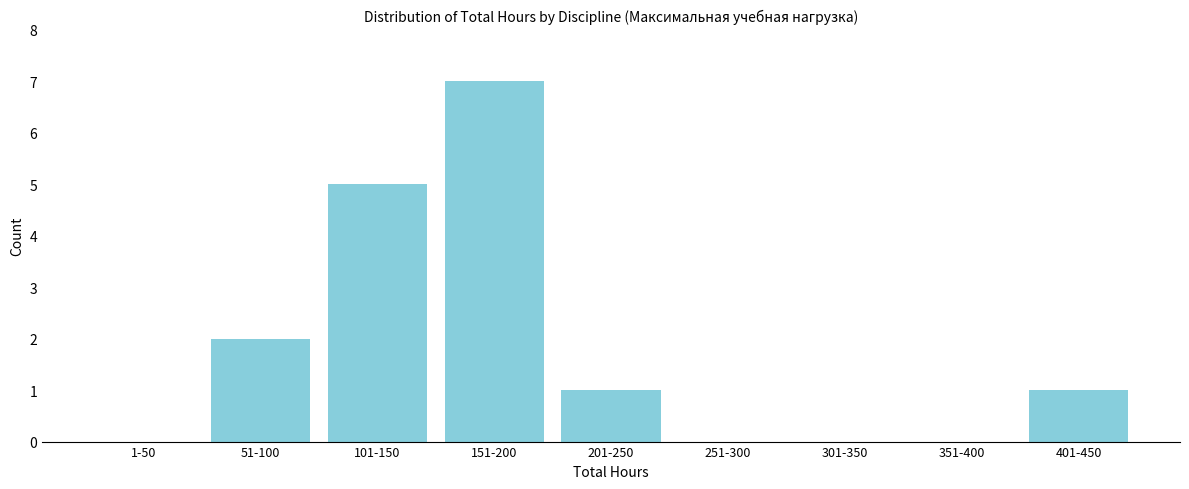

Reading left to right, list all the values displayed in this chart.

1-50=0	51-100=2	101-150=5	151-200=7	201-250=1	251-300=0	301-350=0	351-400=0	401-450=1